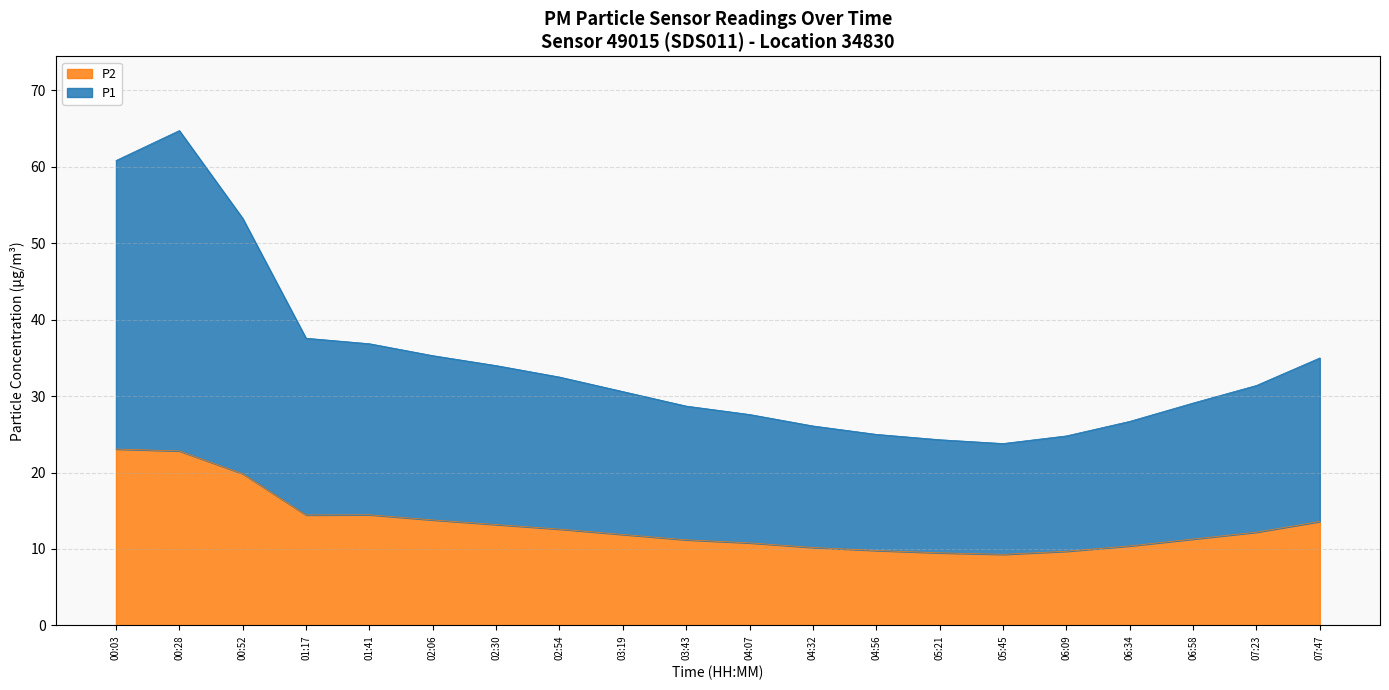

At which label does P2 reach its minimum?

05:45